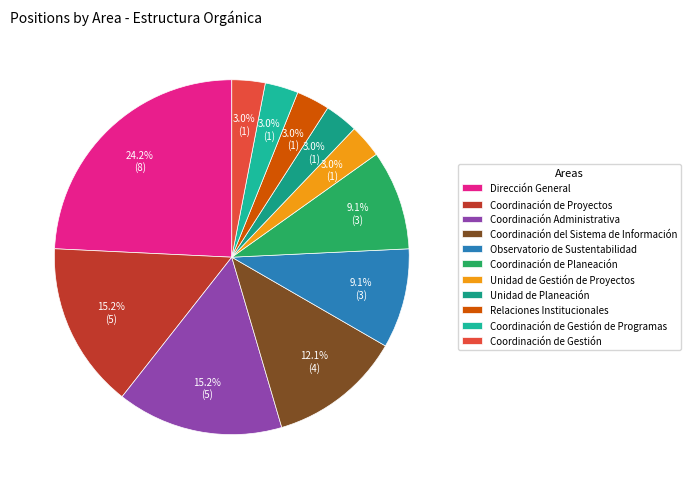

To the nearest percent, what portion does Coordinación de Proyectos represent?

15%